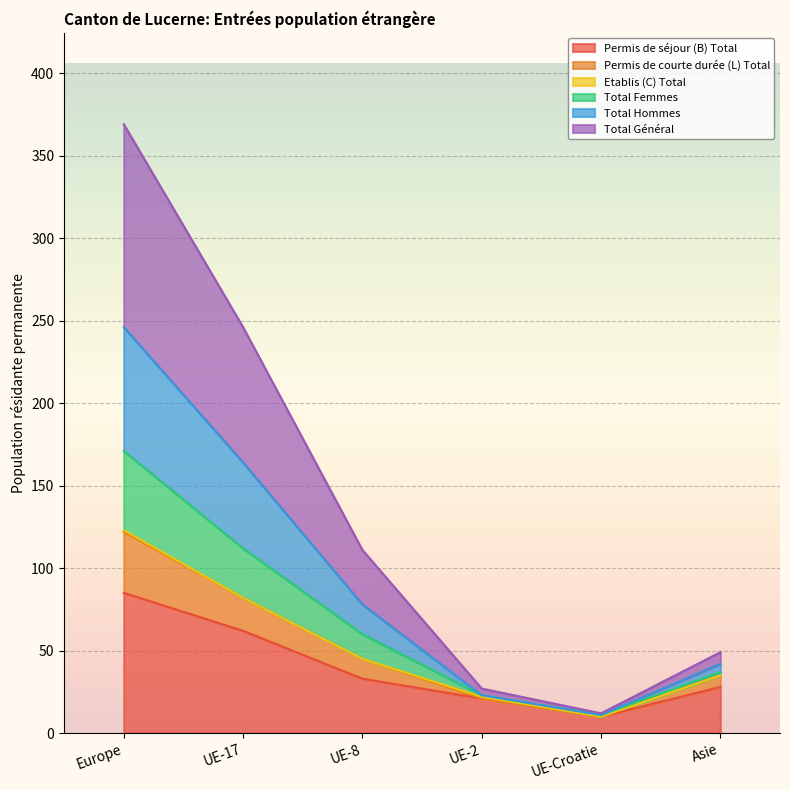

Where is the first local minimum for Permis de séjour (B) Total?

UE-Croatie